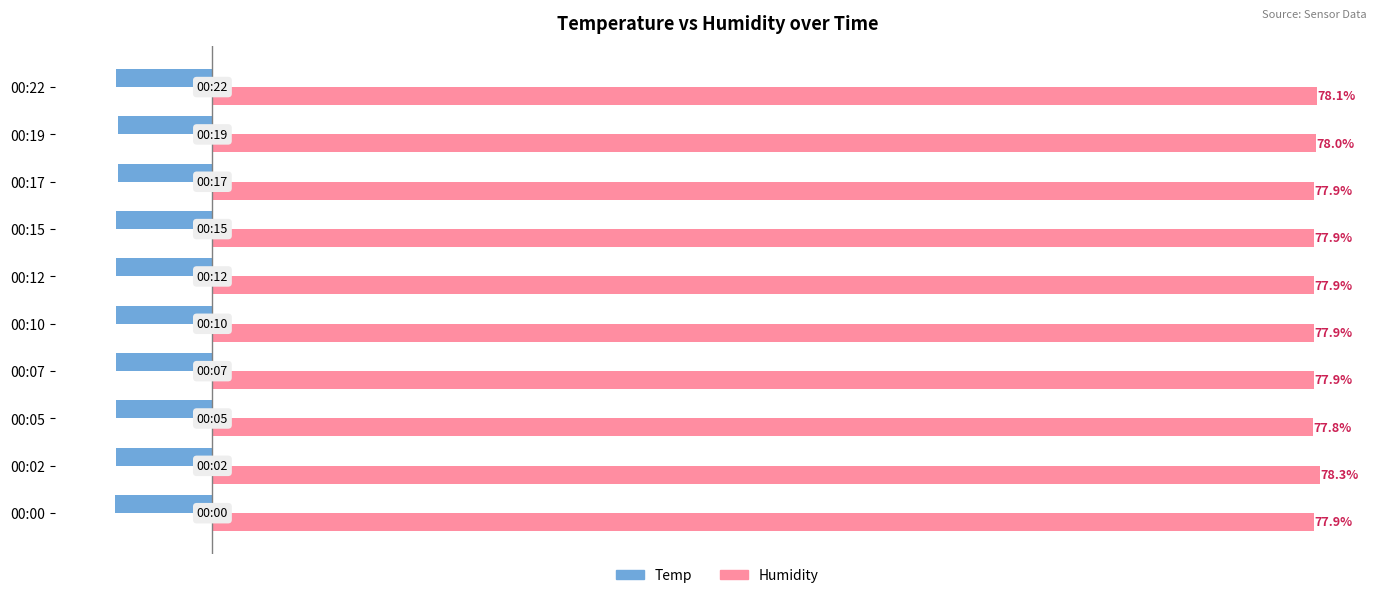

At which label is Humidity closest to 78?

00:19